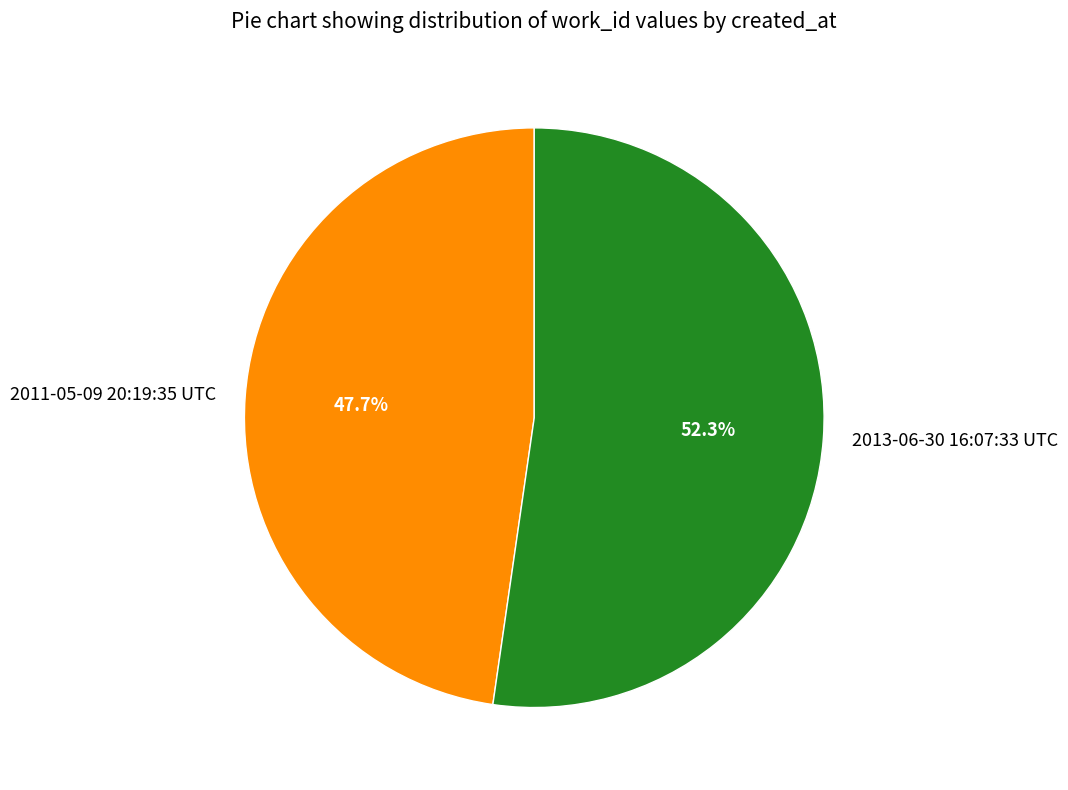

Which category has the smallest portion of the pie?

2011-05-09 20:19:35 UTC